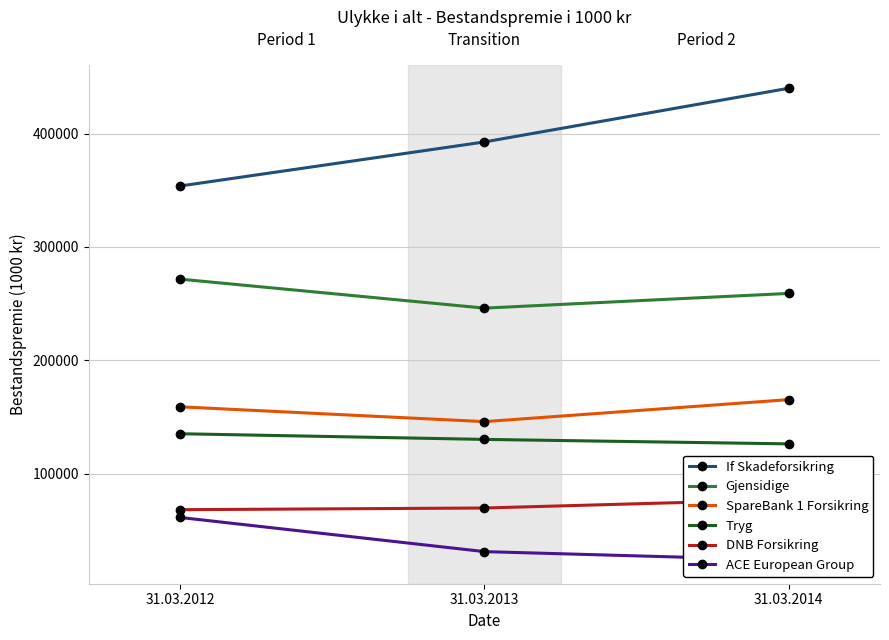

List the labels in order of Gjensidige value, largest first.

31.03.2012, 31.03.2014, 31.03.2013